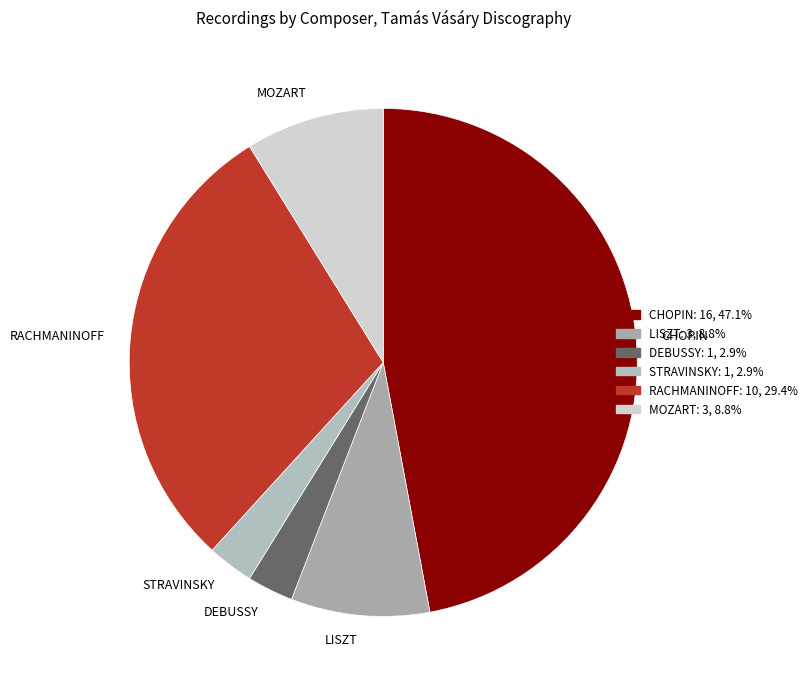

What is the ratio of the value at STRAVINSKY to the value at MOZART?

0.3